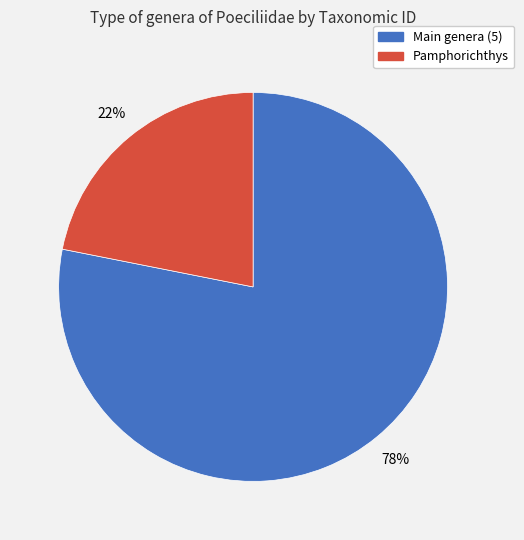

Is there any slice that represents more than half of the pie?

Yes